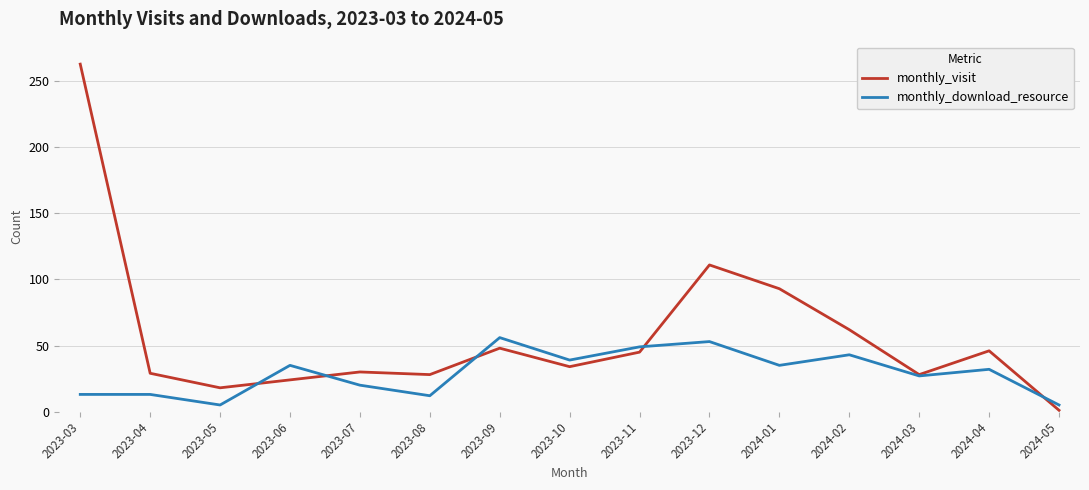

What is the difference between the second highest and minimum values in the monthly_download_resource series?

48